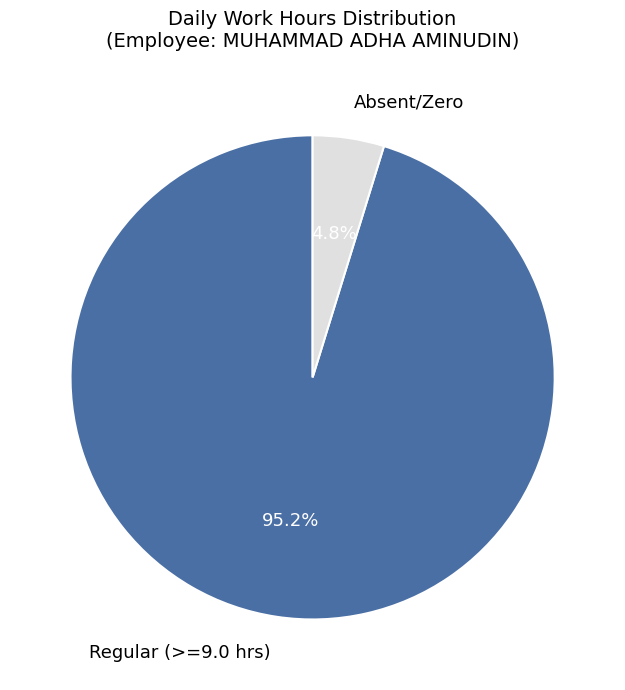

To the nearest percent, what is the difference between the largest and smallest slice percentages?

90%